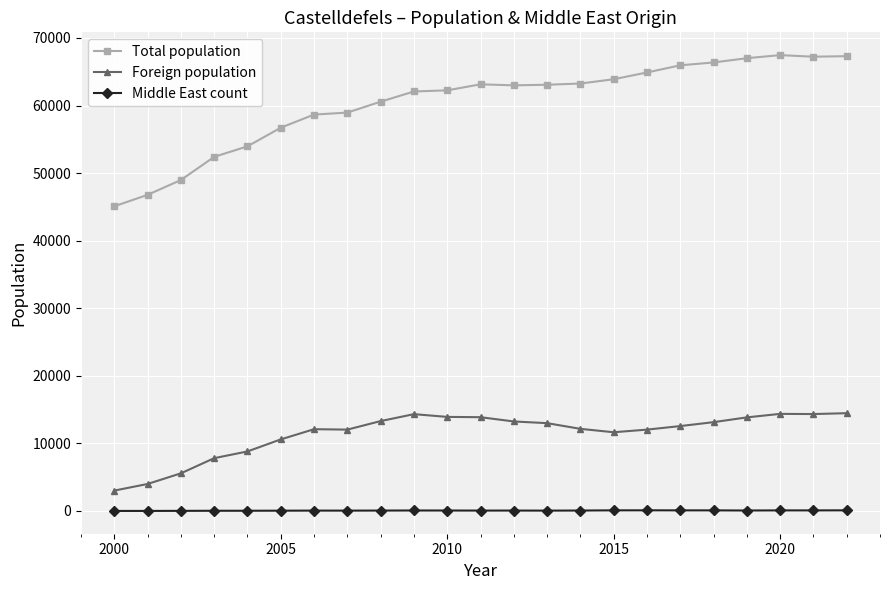

Rank the series by their maximum value, from highest to lowest.

Total population, Foreign population, Middle East count